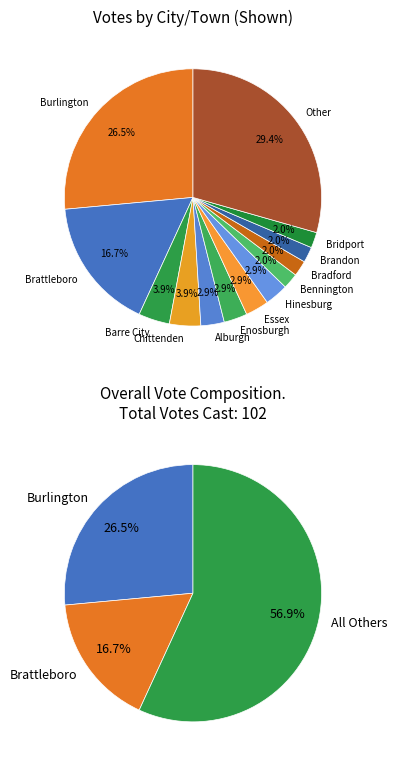

To the nearest percent, what is the difference between the largest and smallest slice percentages?

25%